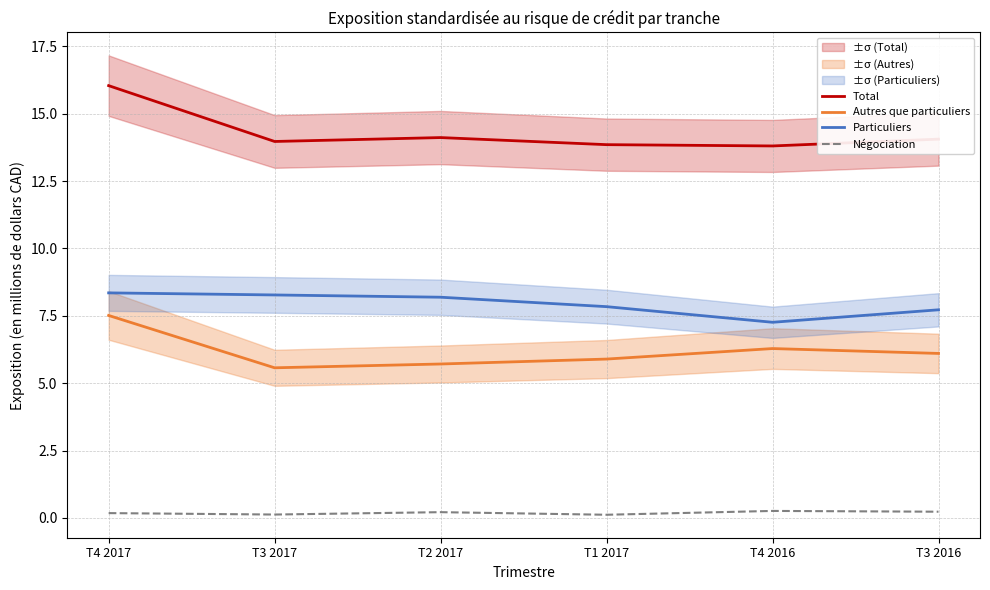

In Négociation, how many points are lower than both neighbors (excluding endpoints)?

2